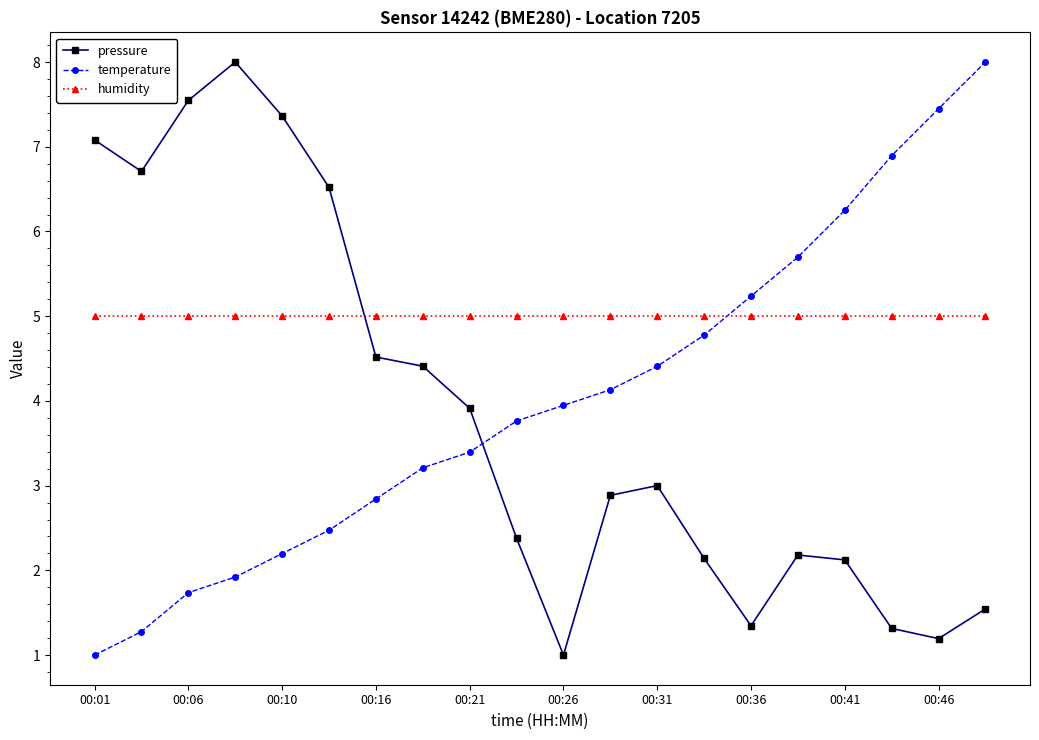

List the series in order of their overall mean, highest first.

humidity, temperature, pressure